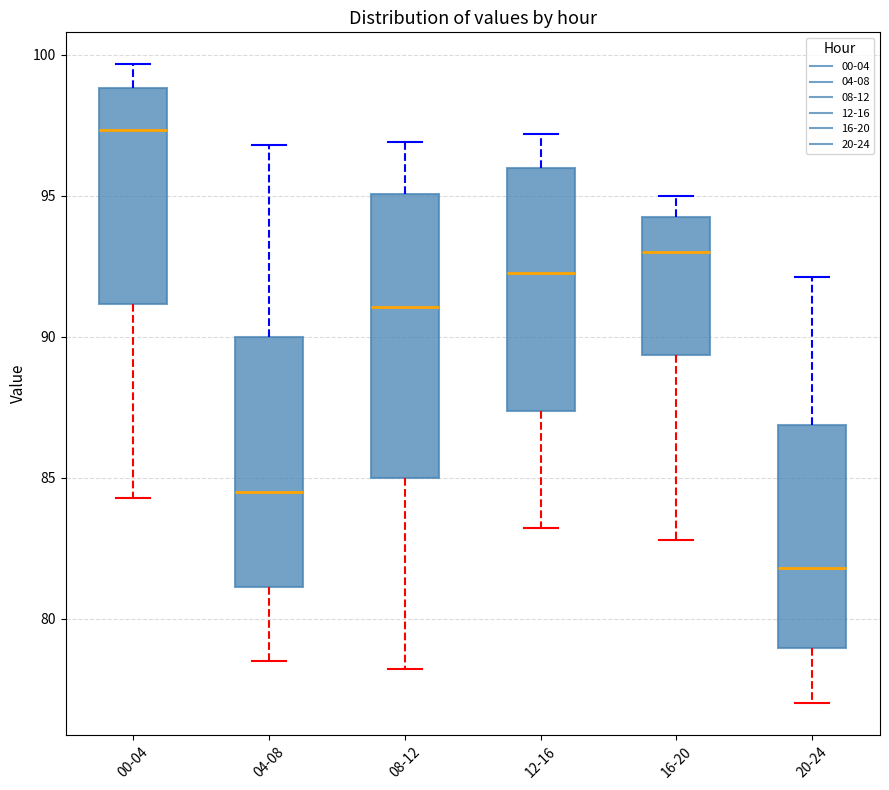

Reading left to right, transcribe this box plot: for each box, give where its median line is, the range the box spans, and where its two whiskers end, as read against the y-axis. The values are not printed on the chart, so give them approximately, as read against the axis.

00-04: median 97.5, box 91.0 to 99.0, whiskers 84.5 to 99.5
04-08: median 84.5, box 81.0 to 90.0, whiskers 78.5 to 97.0
08-12: median 91.0, box 85.0 to 95.0, whiskers 78.0 to 97.0
12-16: median 92.5, box 87.5 to 96.0, whiskers 83.0 to 97.0
16-20: median 93.0, box 89.5 to 94.5, whiskers 83.0 to 95.0
20-24: median 82.0, box 79.0 to 87.0, whiskers 77.0 to 92.0